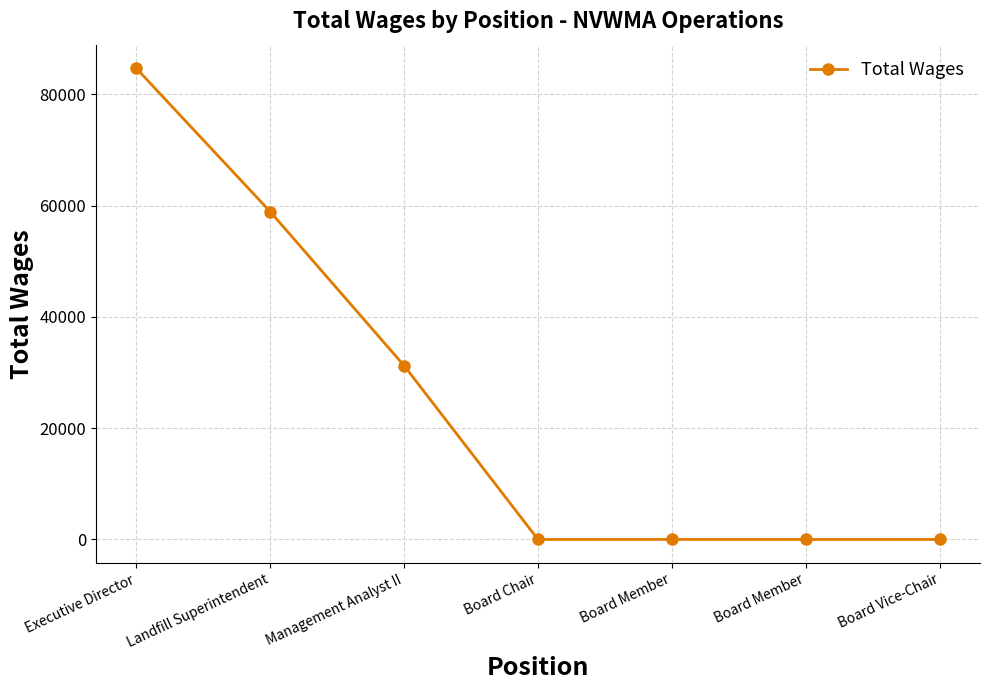

How many data points are above 0?

3